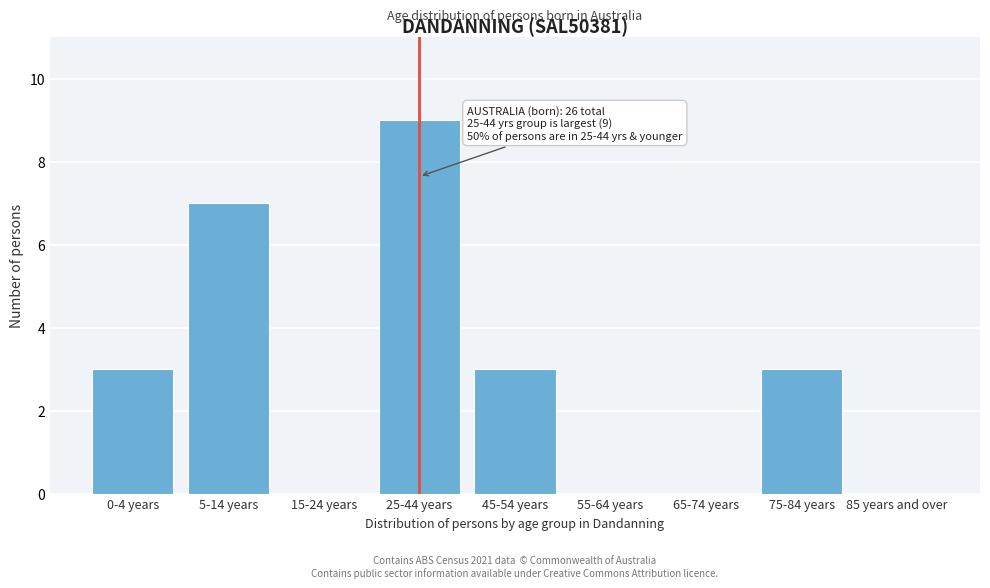

Reading right to left, transcribe all the data shown in this chart.

85 years and over=0	75-84 years=3	65-74 years=0	55-64 years=0	45-54 years=3	25-44 years=9	15-24 years=0	5-14 years=7	0-4 years=3